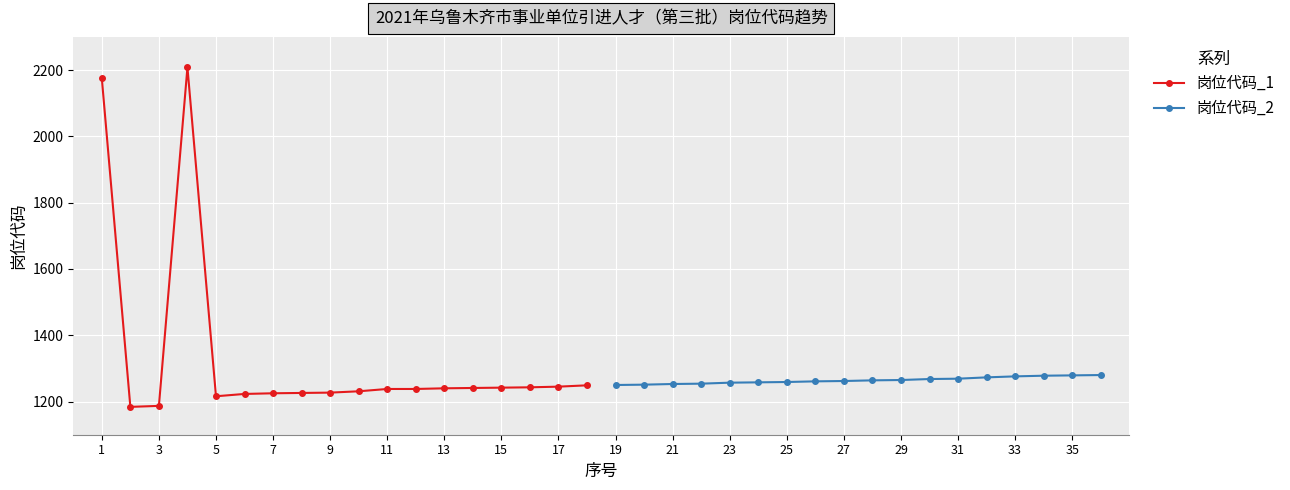

What is the maximum value for 岗位代码_1?

2208